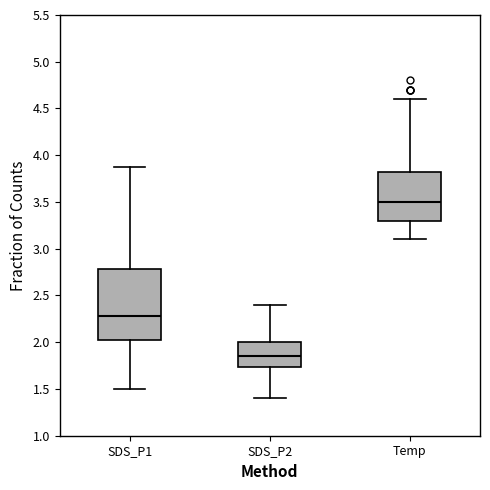

Which box is the tallest, from its lower edge to its upper edge?

SDS_P1